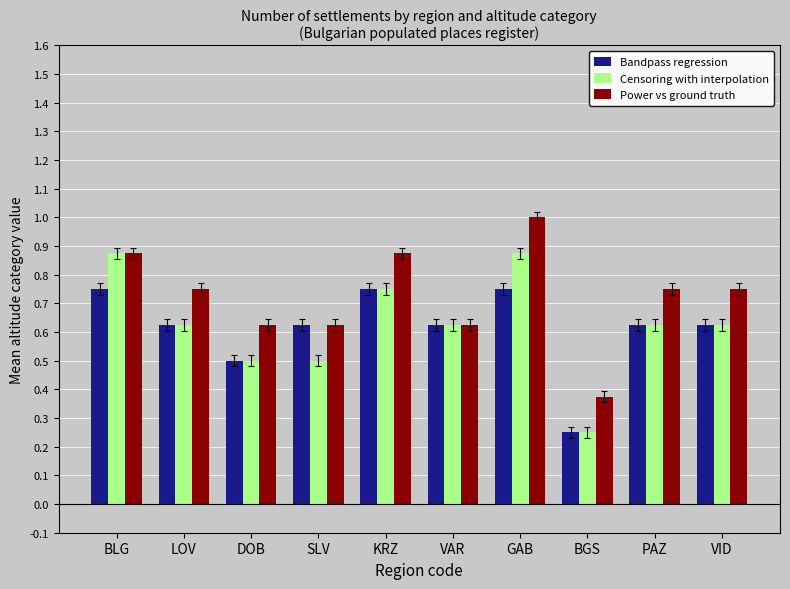

At how many categories does at least one series exceed 0?

10